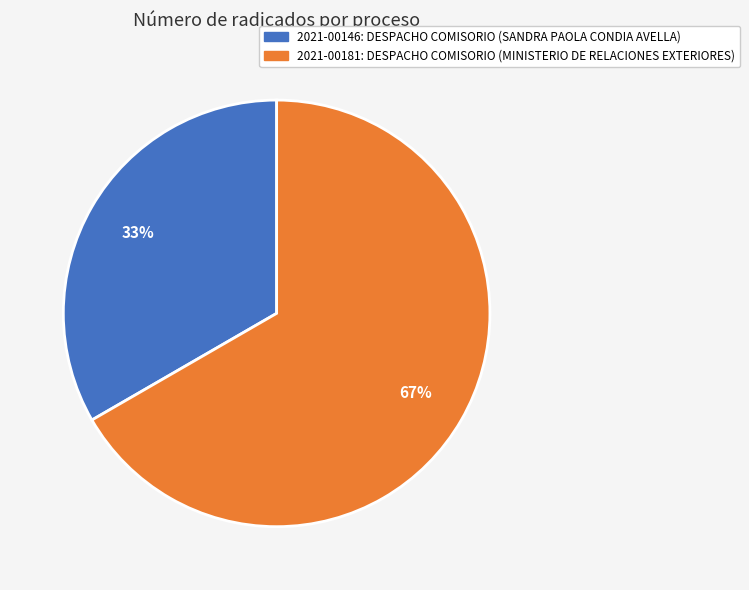

Combined, do 2021-00181 and 2021-00146 account for over 50%?

Yes